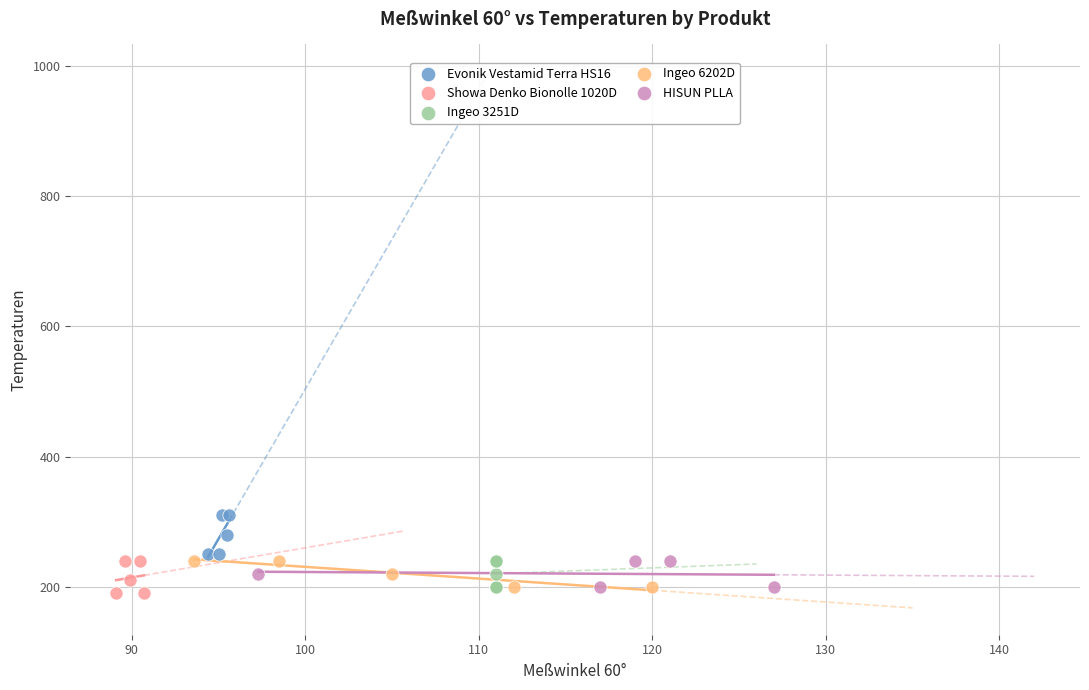

Which series reaches the maximum Y coordinate?

Evonik Vestamid Terra HS16